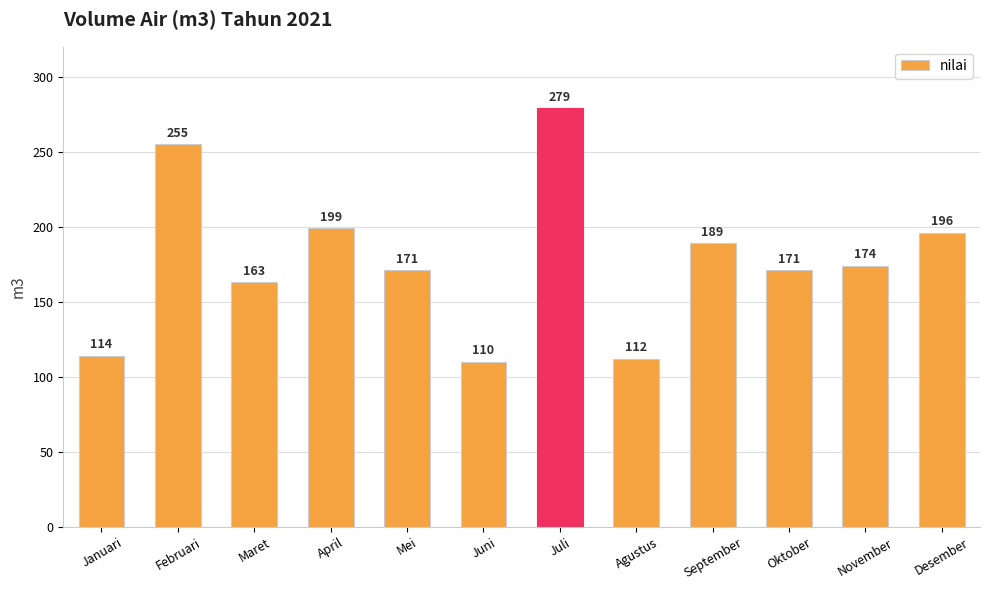

What is the sum of all values?

2133